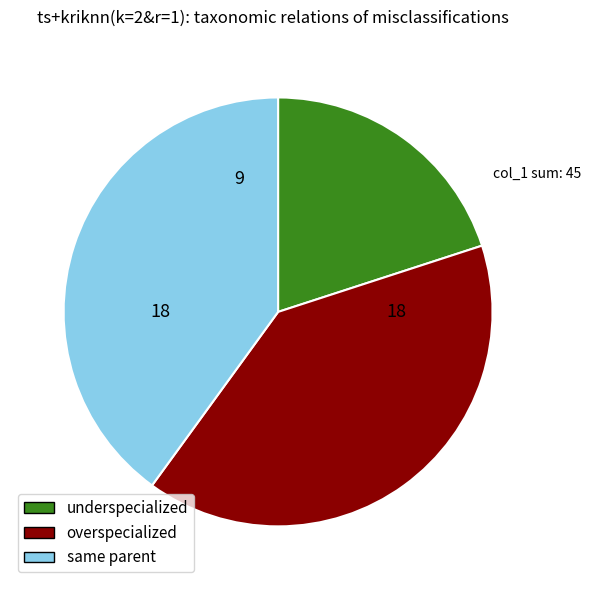

Does any single category account for the majority?

No